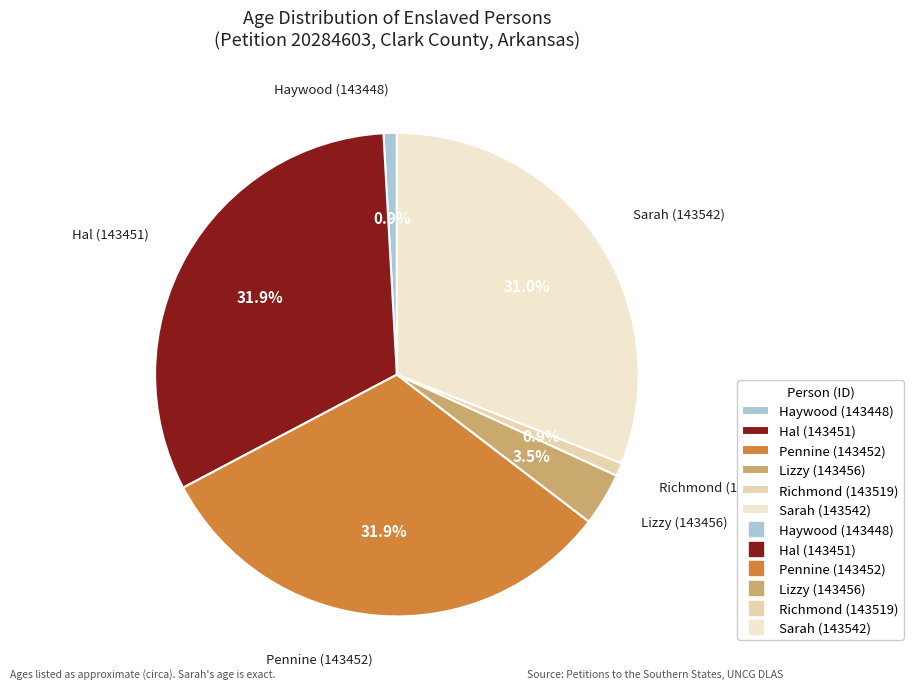

Combined, do Lizzy (143456) and Pennine (143452) account for over 50%?

No